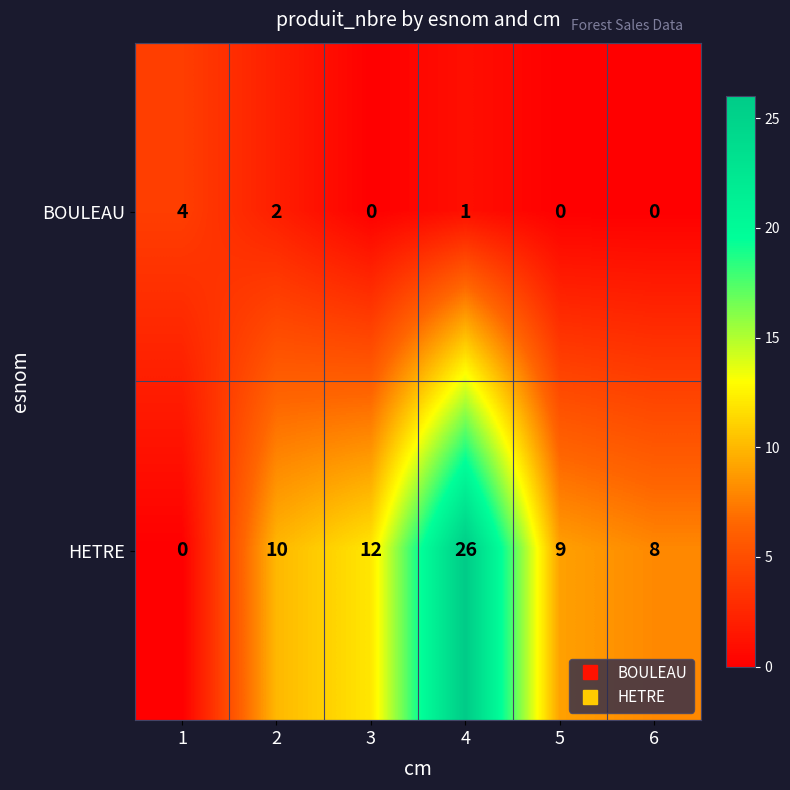

What is the maximum value shown in the chart?

26